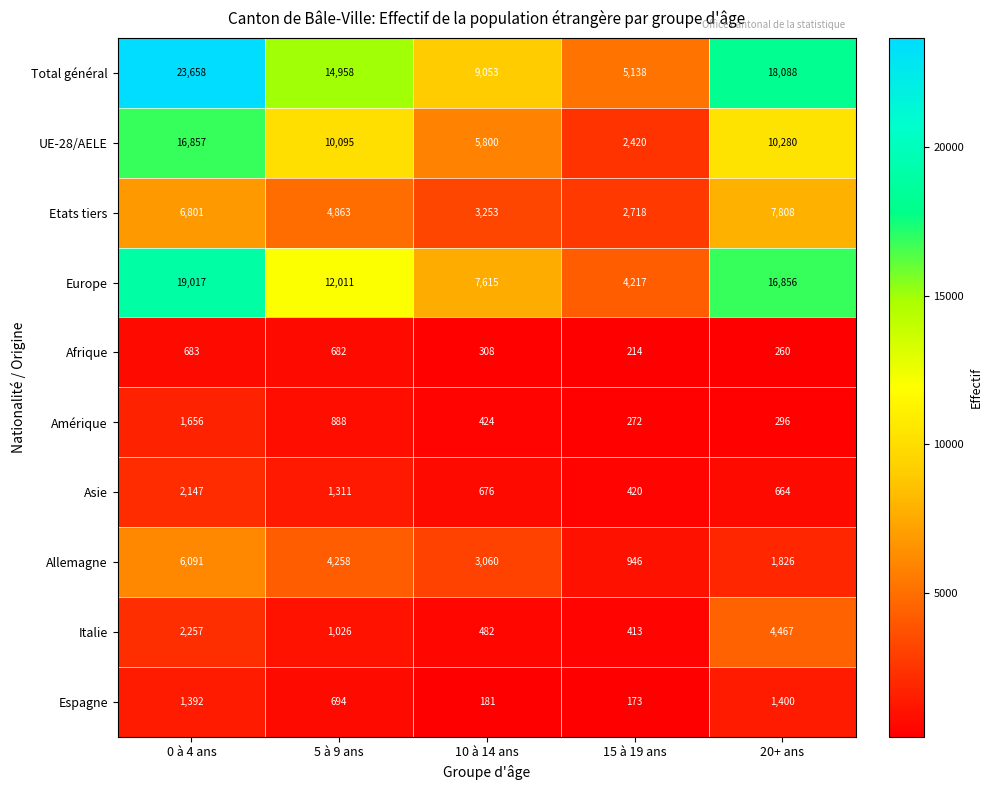

What is the difference between the second highest and second lowest values in the Allemagne series?

2432